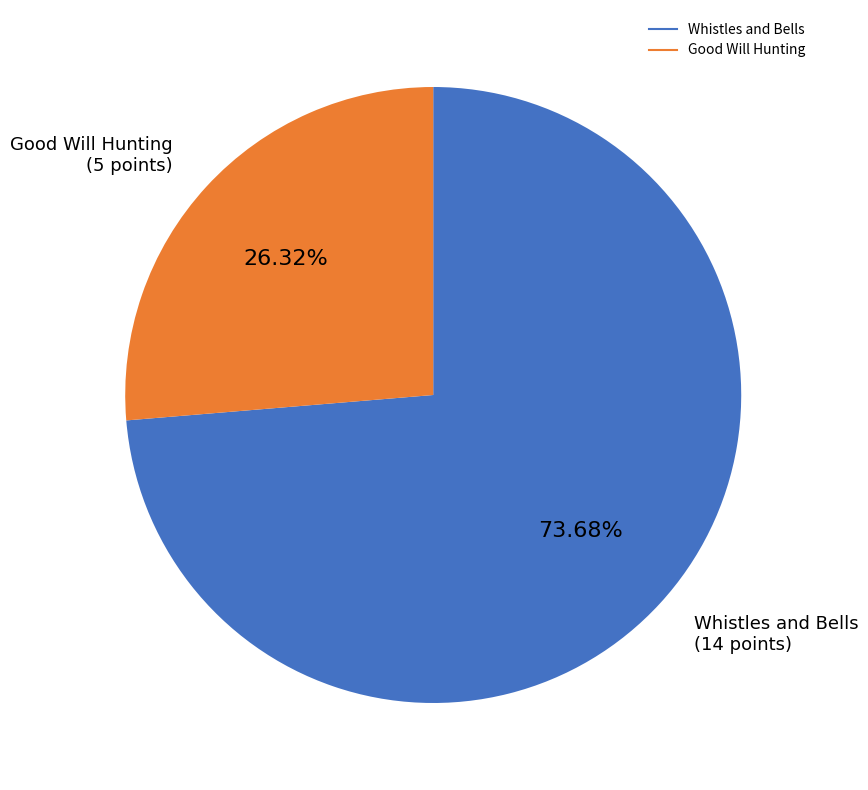

To the nearest percent, what is the difference between the Whistles and Bells and Good Will Hunting slice percentages?

47%